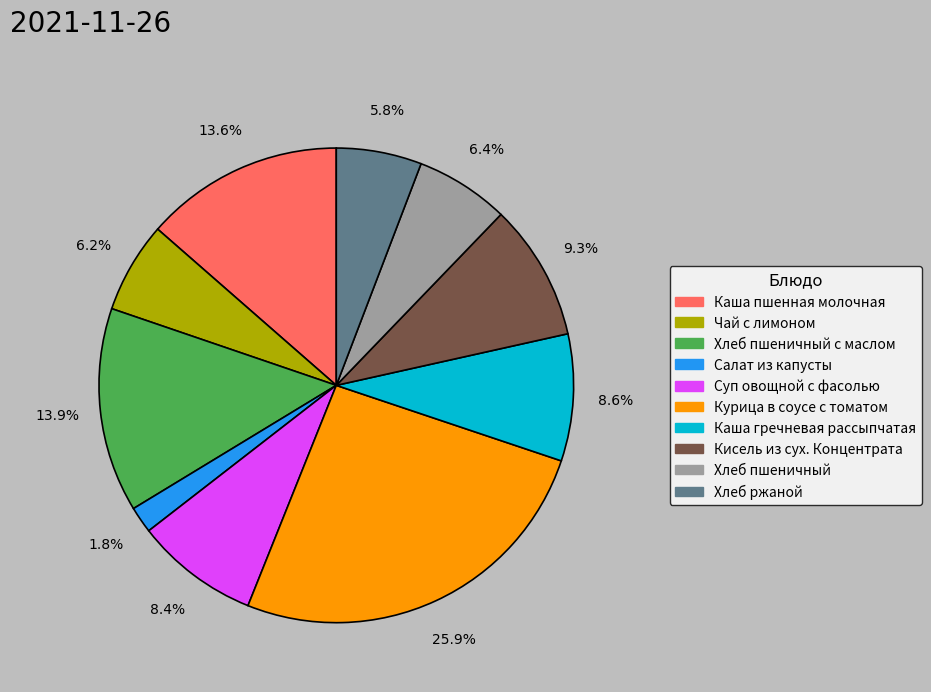

To the nearest percent, what is the difference between the largest and smallest slice percentages?

24%